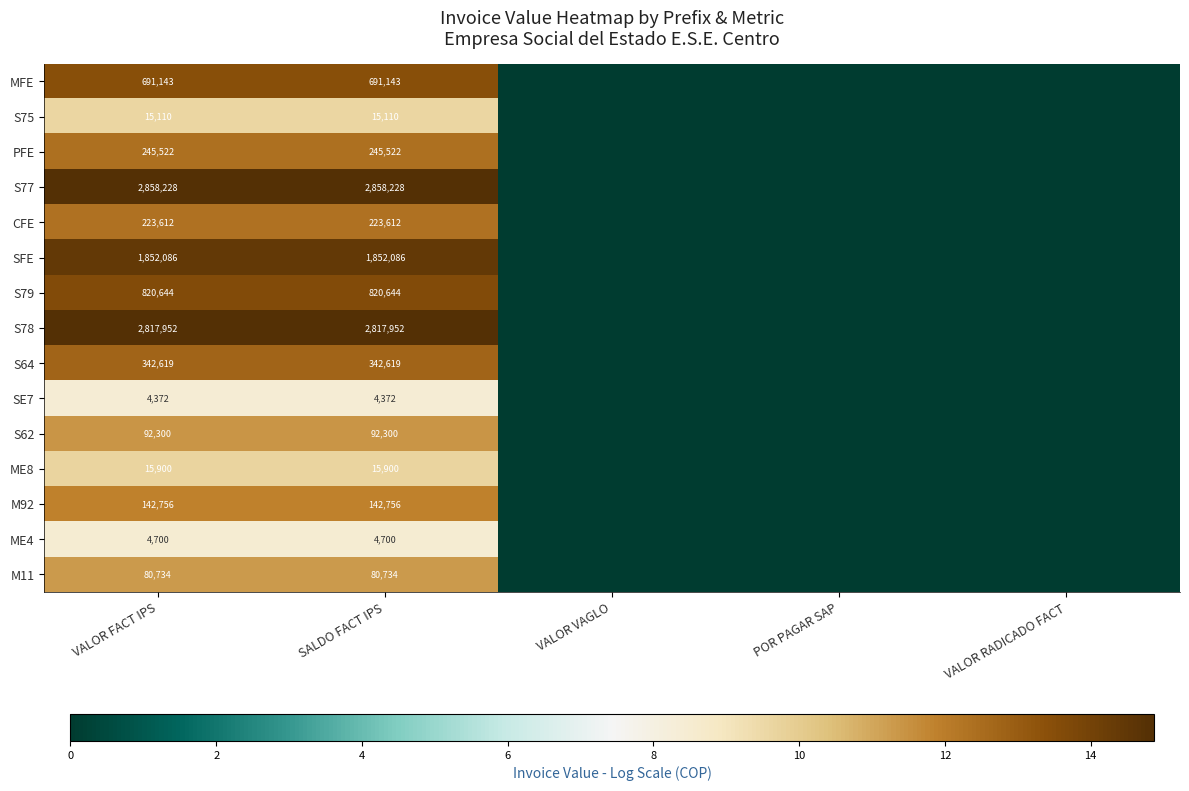

What is the difference between the highest and lowest values at SALDO FACT IPS?

2853856